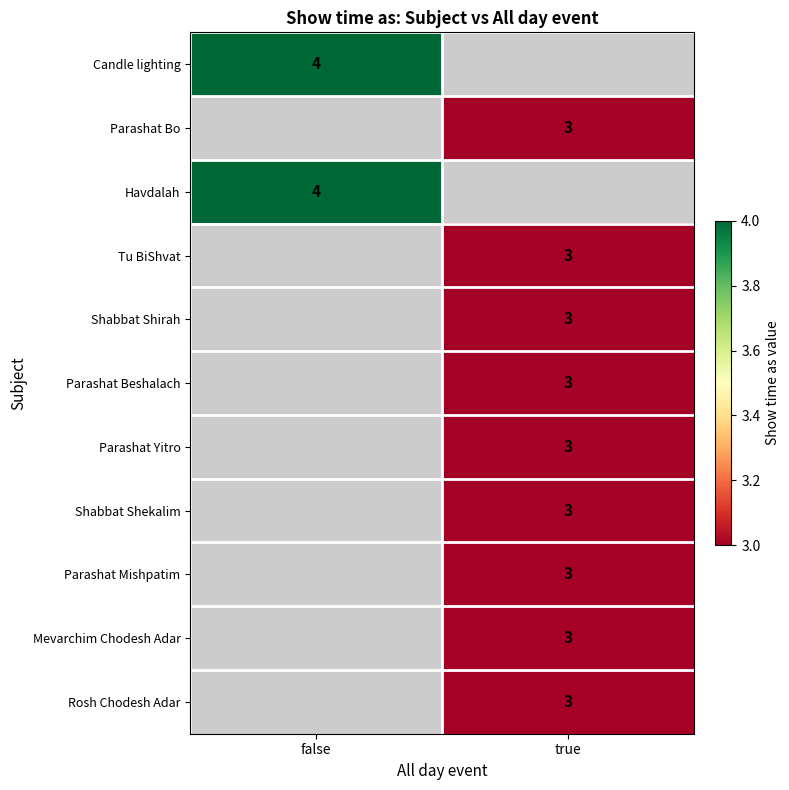

At how many categories does at least one series exceed 3?

1